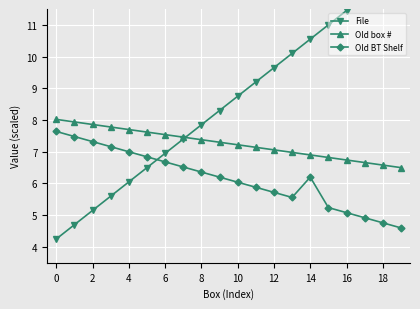

Rank the series by their maximum value, from highest to lowest.

File, Old box #, Old BT Shelf